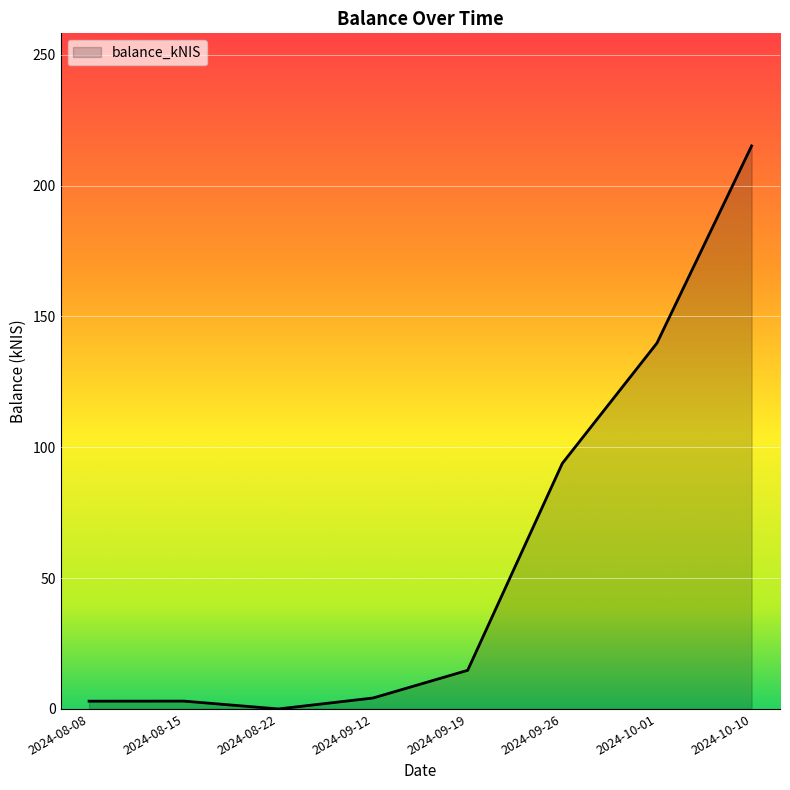

Reading right to left, extract all data points from this chart.

2024-10-10=215.1	2024-10-01=139.8	2024-09-26=93.8	2024-09-19=14.8	2024-09-12=4.2	2024-08-22=0.0	2024-08-15=3.0	2024-08-08=3.0